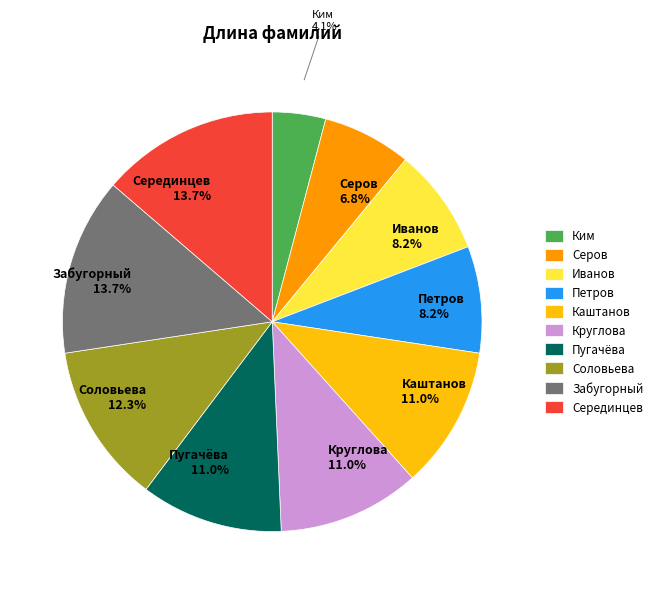

What is the ratio of the value at Соловьева to the value at Забугорный?

0.9